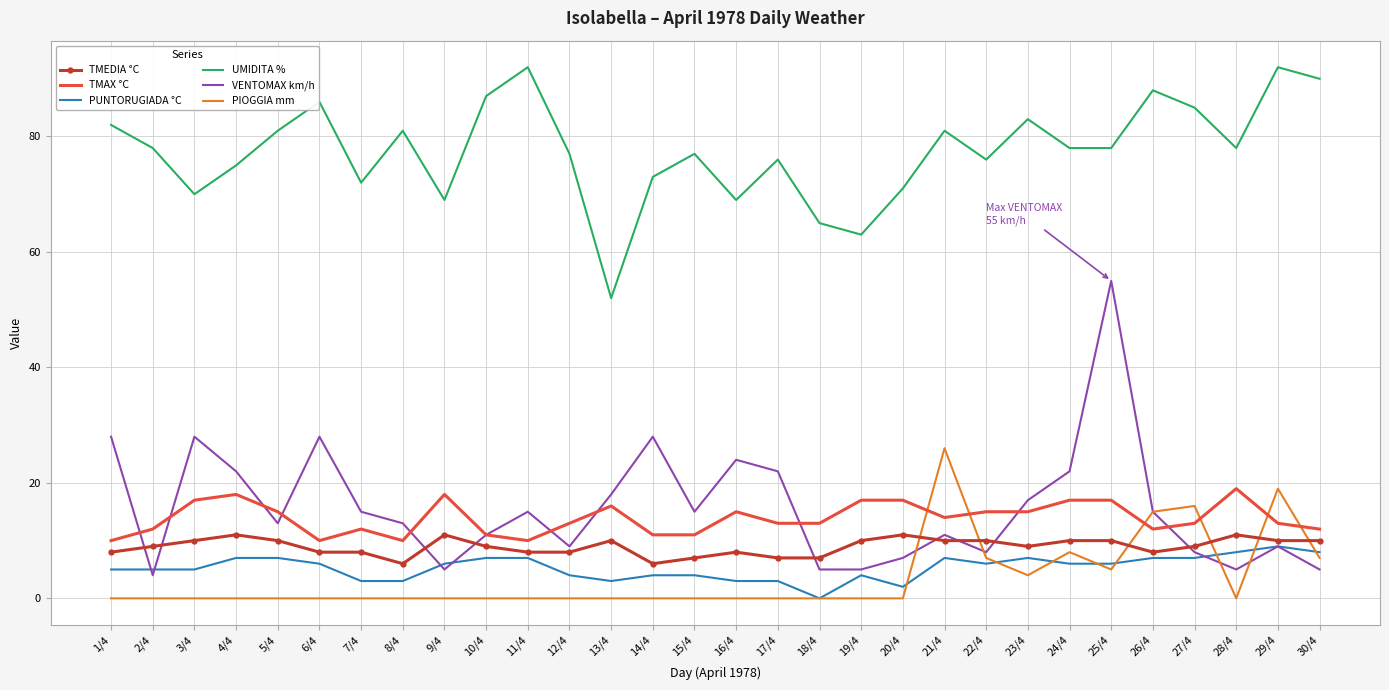

What is the maximum value for PUNTORUGIADA °C?

9